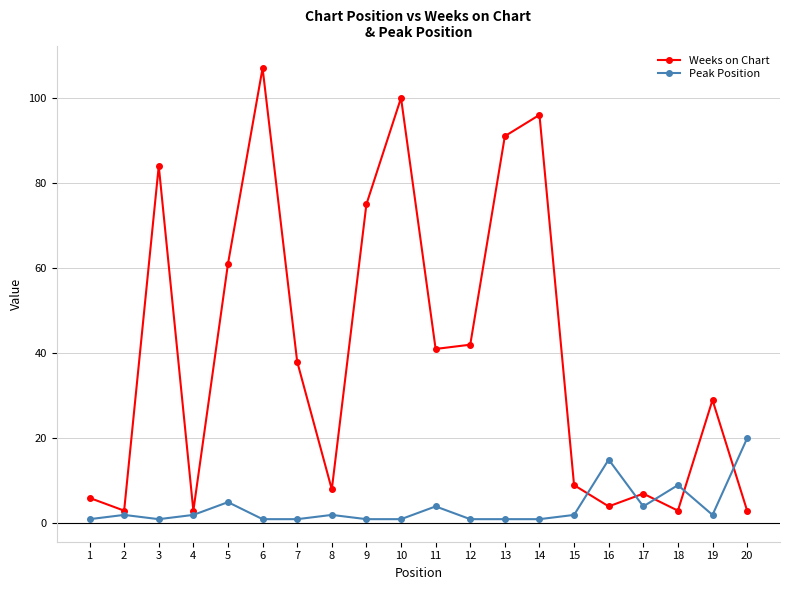

How many values in the Weeks on Chart series are below 38?

10